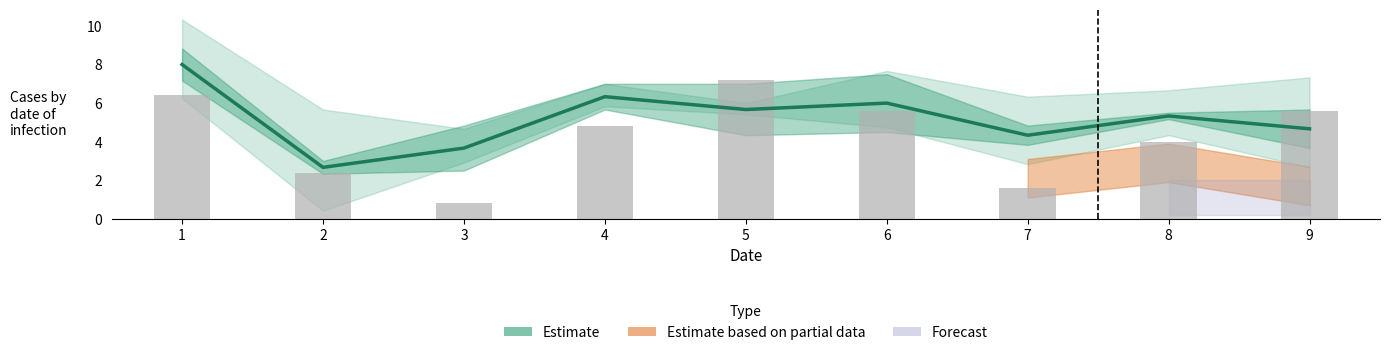

Reading left to right, extract all data points from this chart.

8.0	2.7	3.7	6.3	5.7	6.0	4.3	5.3	4.7